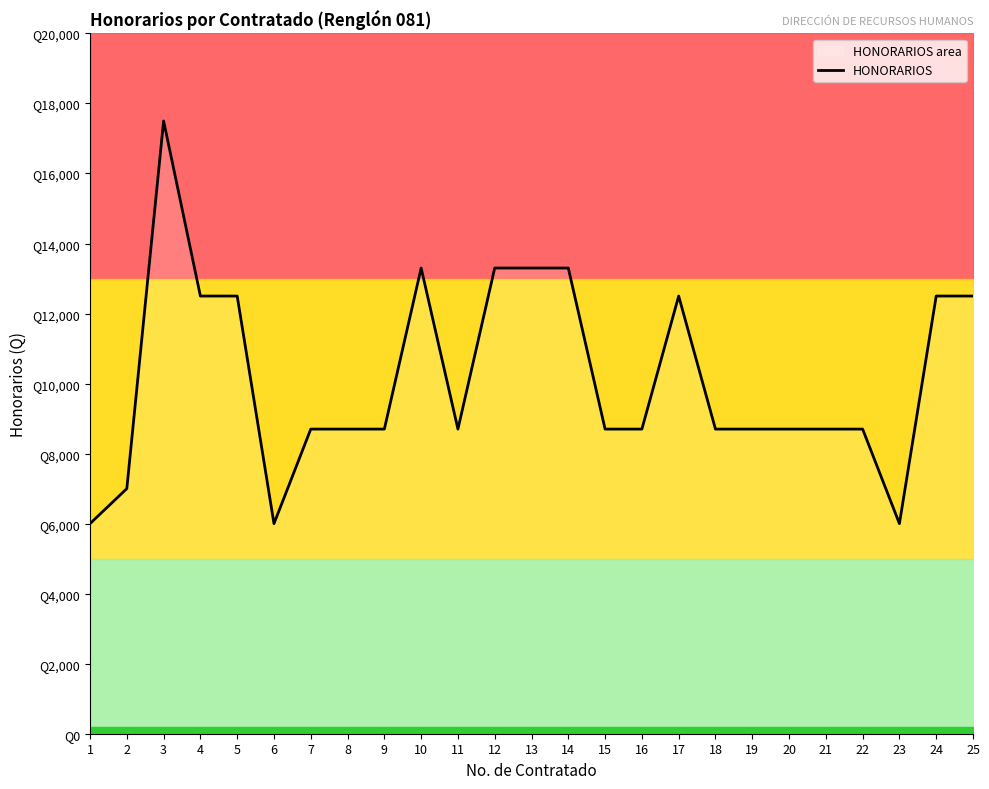

The value at 10 is 21487. True or false?

False